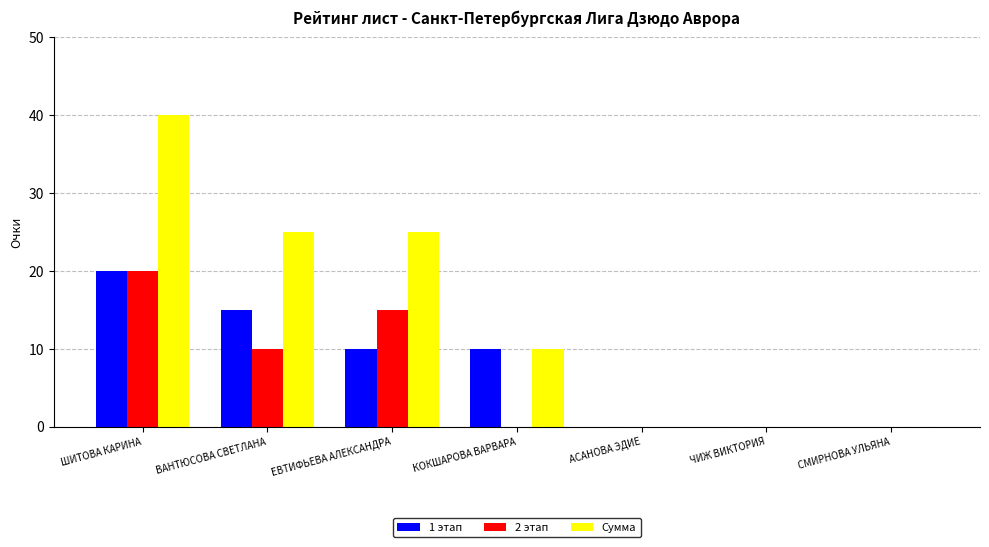

Which category has the highest value in the Сумма series?

ШИТОВА КАРИНА